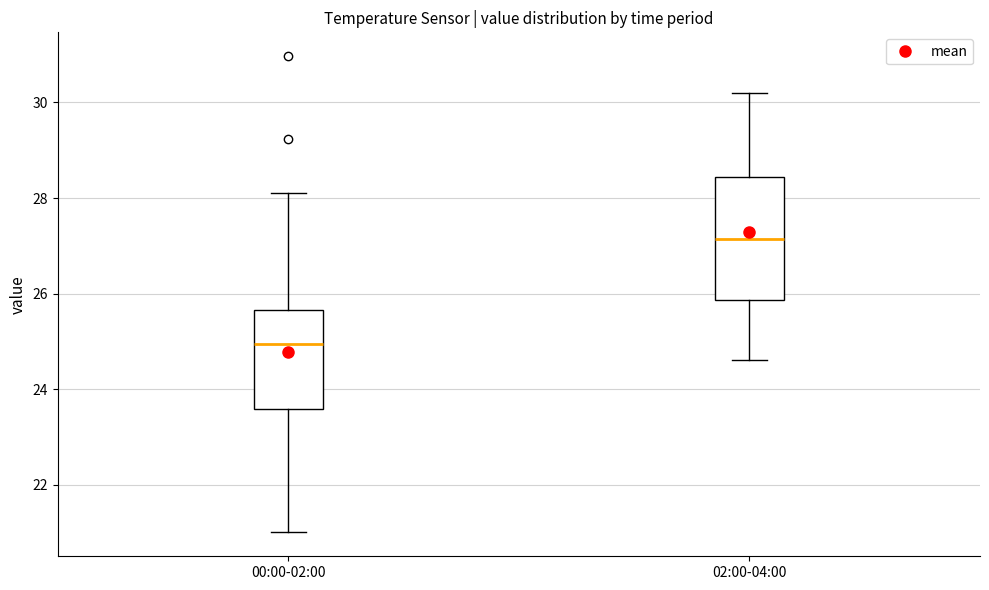

Which box is the tallest, from its lower edge to its upper edge?

02:00-04:00